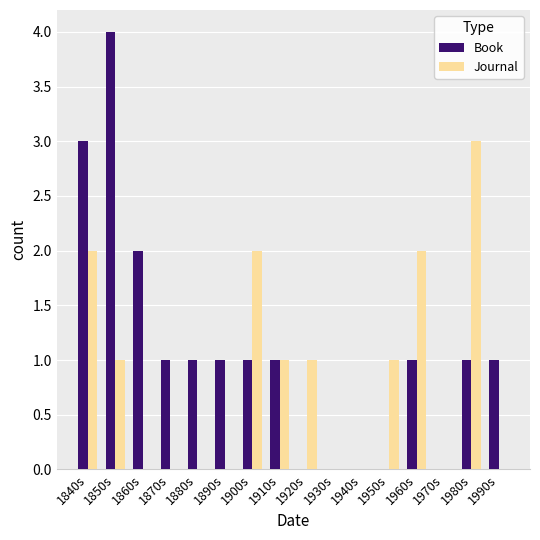

Is the value of Journal at 1950s greater than the value of Book at 1940s?

Yes